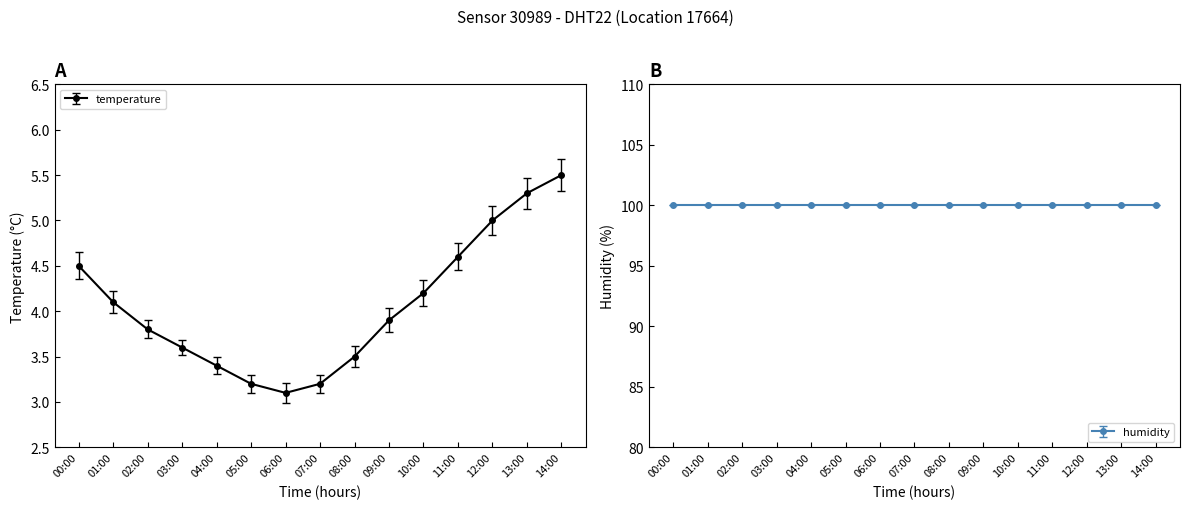

Is it true that the value at 12:00 is 5.0?

True